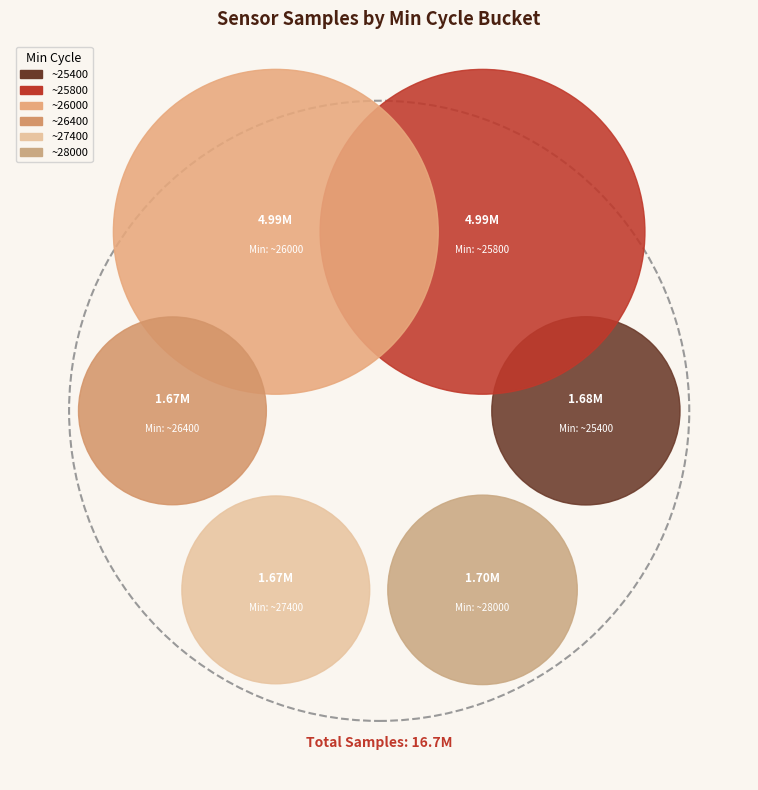

Is there a majority slice in this chart?

No